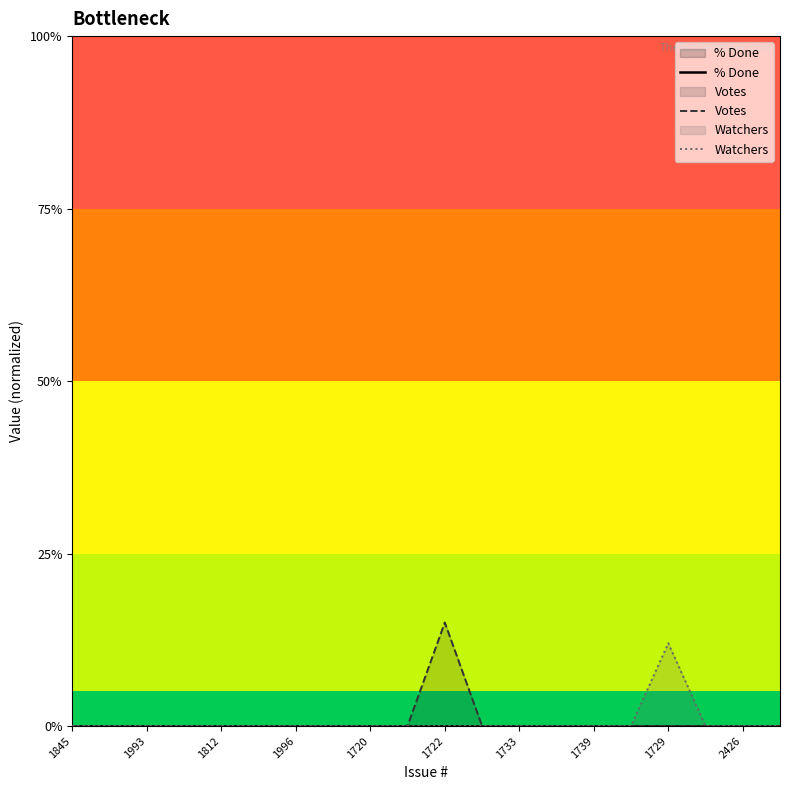

Does the chart display data point markers on the line(s)?

No